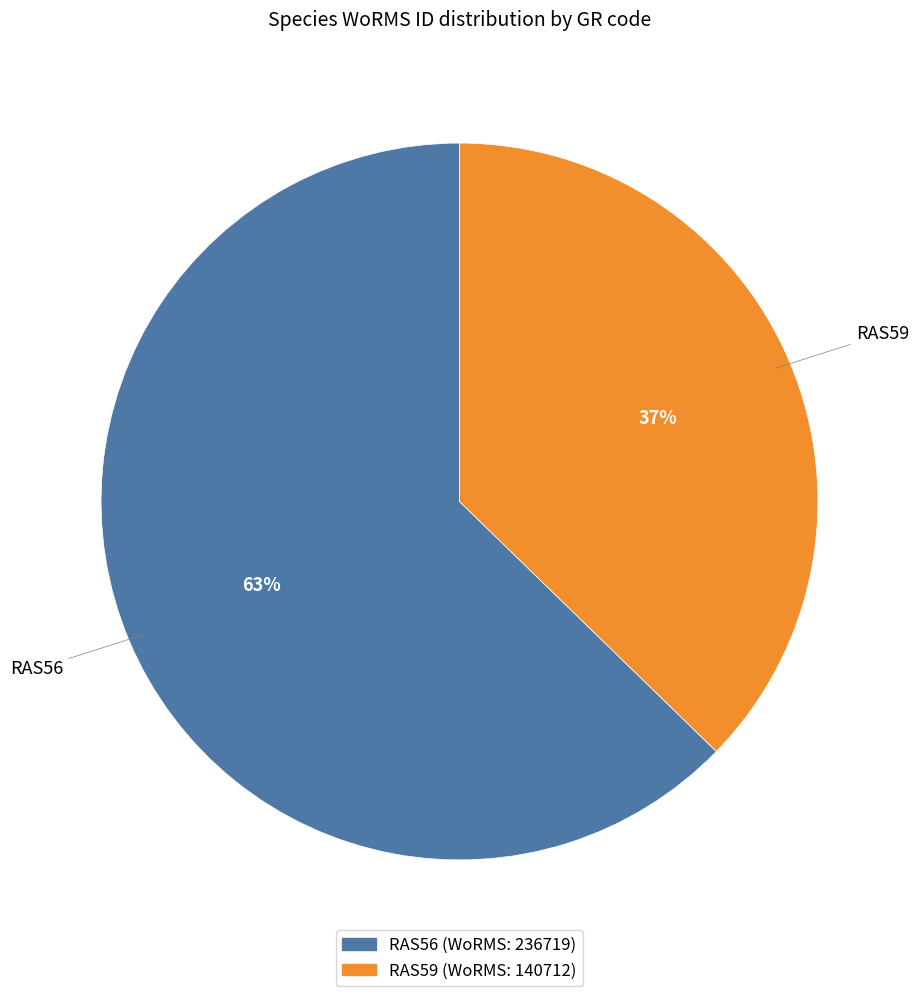

Which has a higher value, RAS59 or RAS56?

RAS56